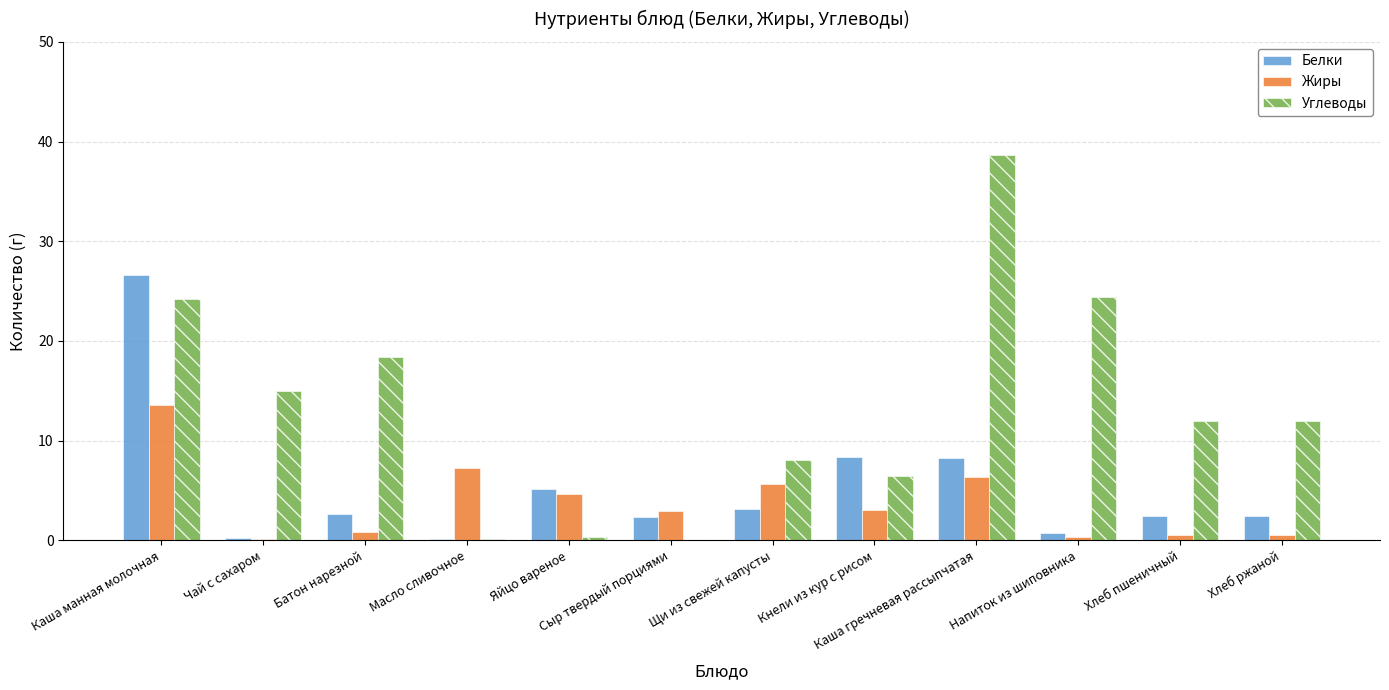

Which series changed the most between Батон нарезной and Каша гречневая рассыпчатая?

Углеводы